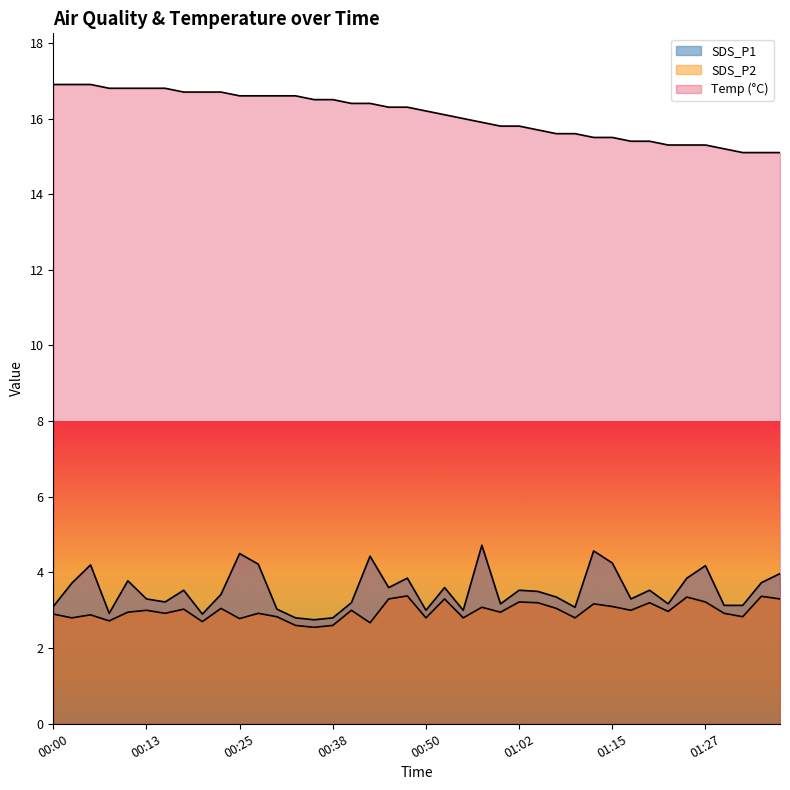

True or false: SDS_P2 and Temp cross at least once.

False